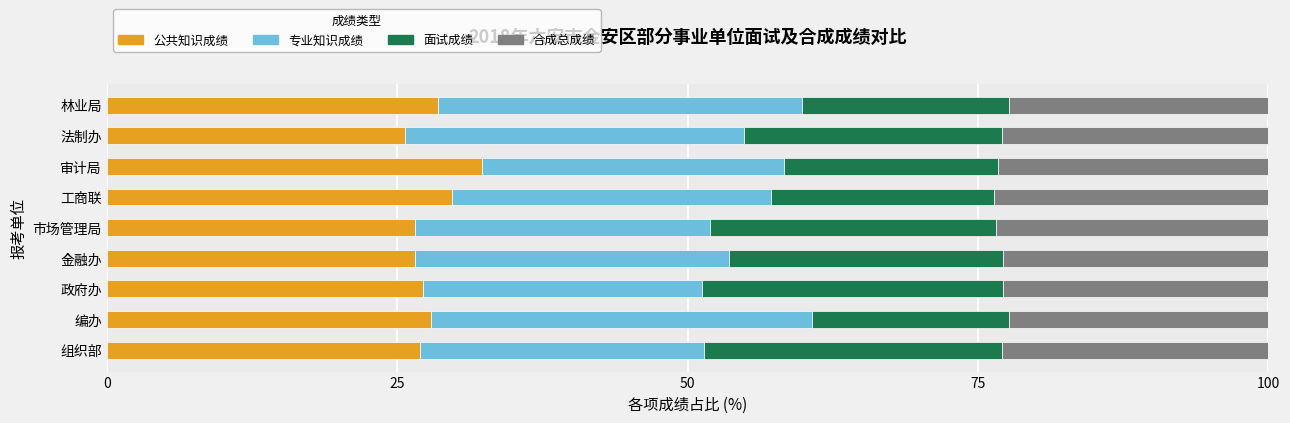

True or false: 公共知识成绩 has a value of 18.2 at 工商联.

False